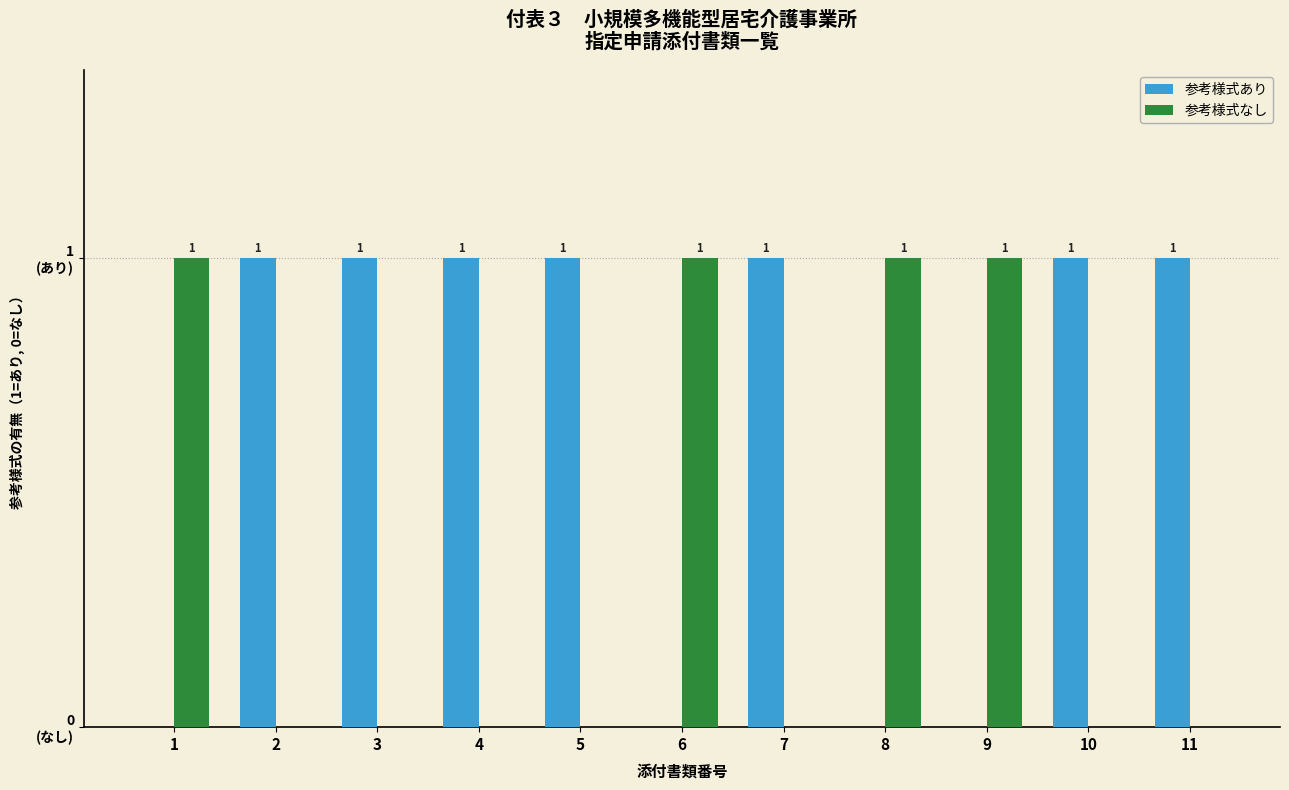

What are all the series names shown in the legend?

参考様式あり, 参考様式なし